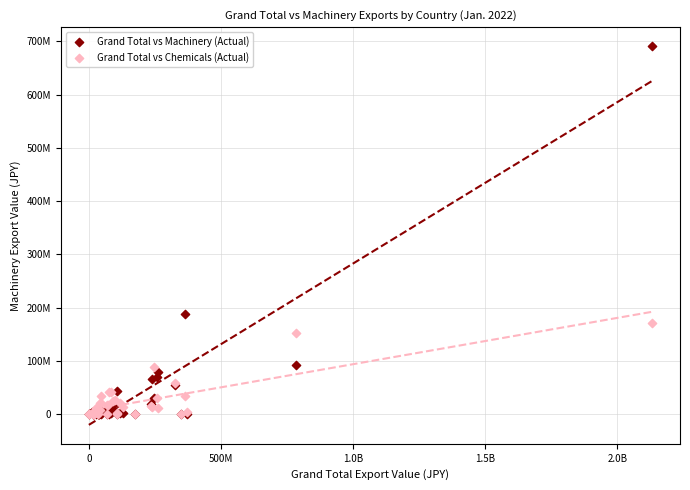

What are all the series names shown in the legend?

Grand Total vs Machinery (Actual), Grand Total vs Chemicals (Actual)